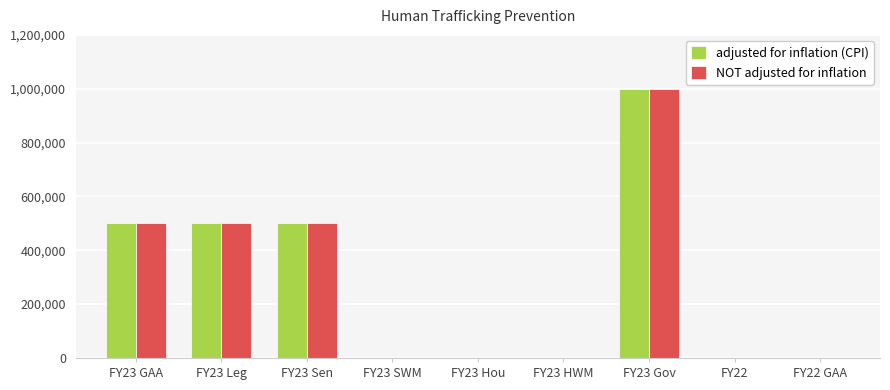

What is the maximum value for adjusted for inflation (CPI)?

1000000